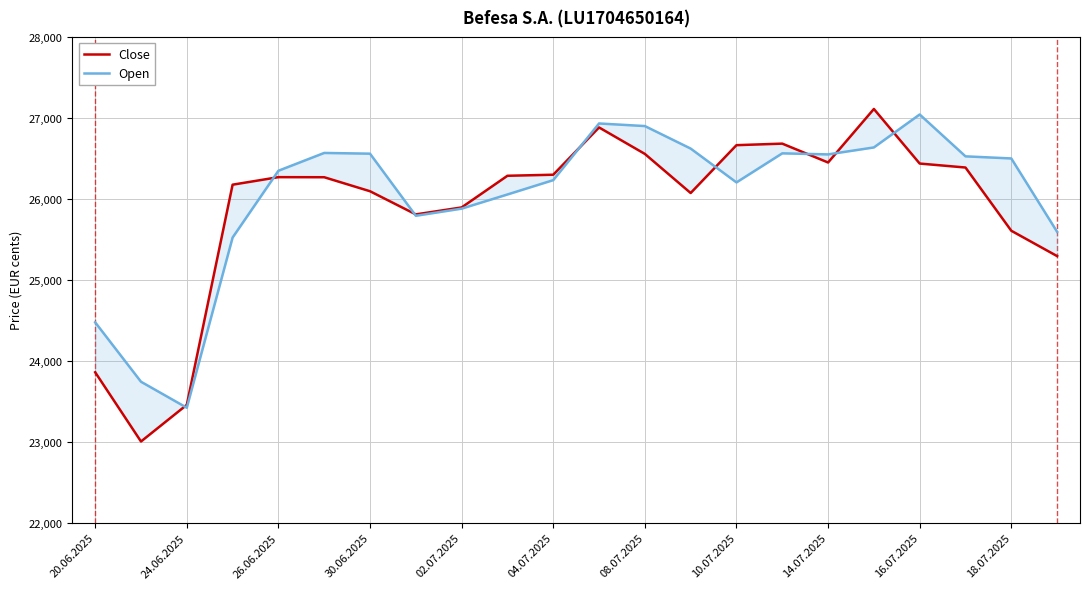

List the series in order of their overall mean, highest first.

Open, Close